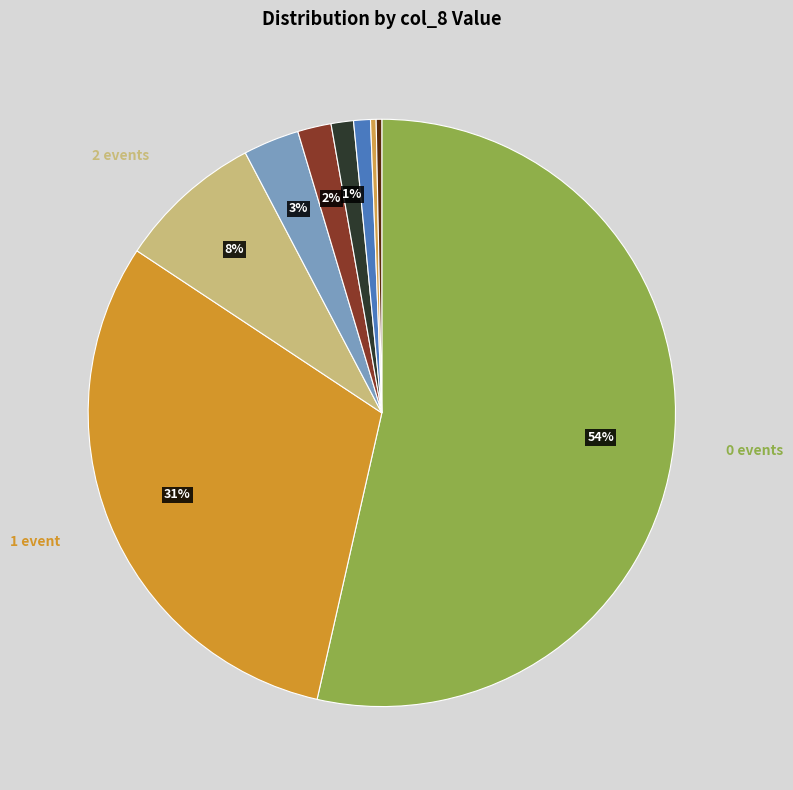

How many slices are in this pie chart?

9